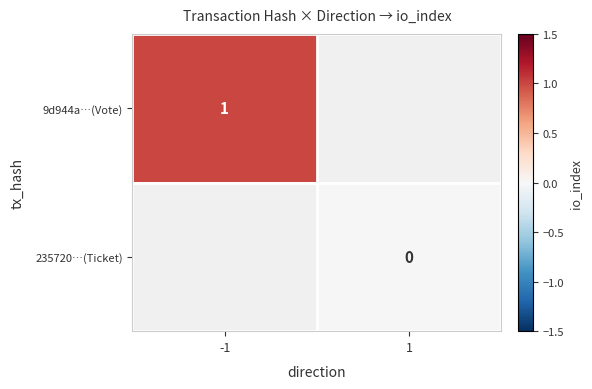

At how many categories does at least one series exceed 0?

1